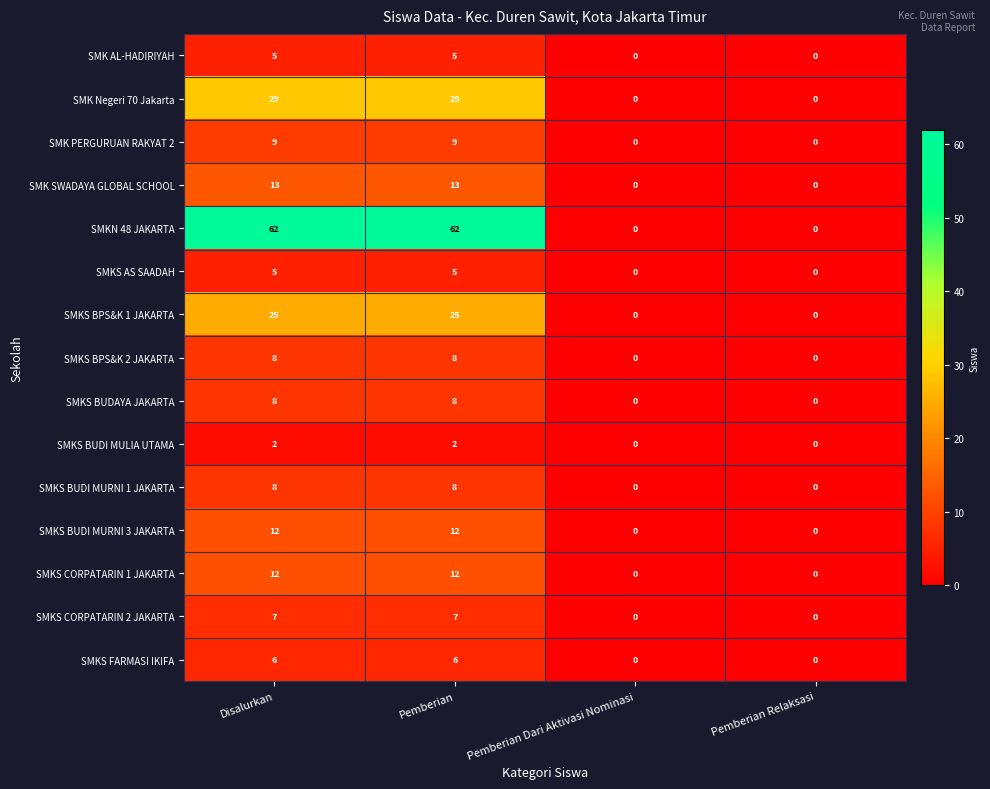

Which series has the widest spread of values?

SMKN 48 JAKARTA